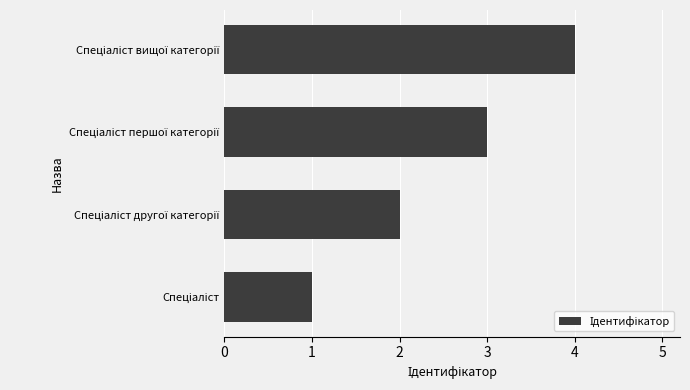

What is the difference between the maximum and minimum values?

3